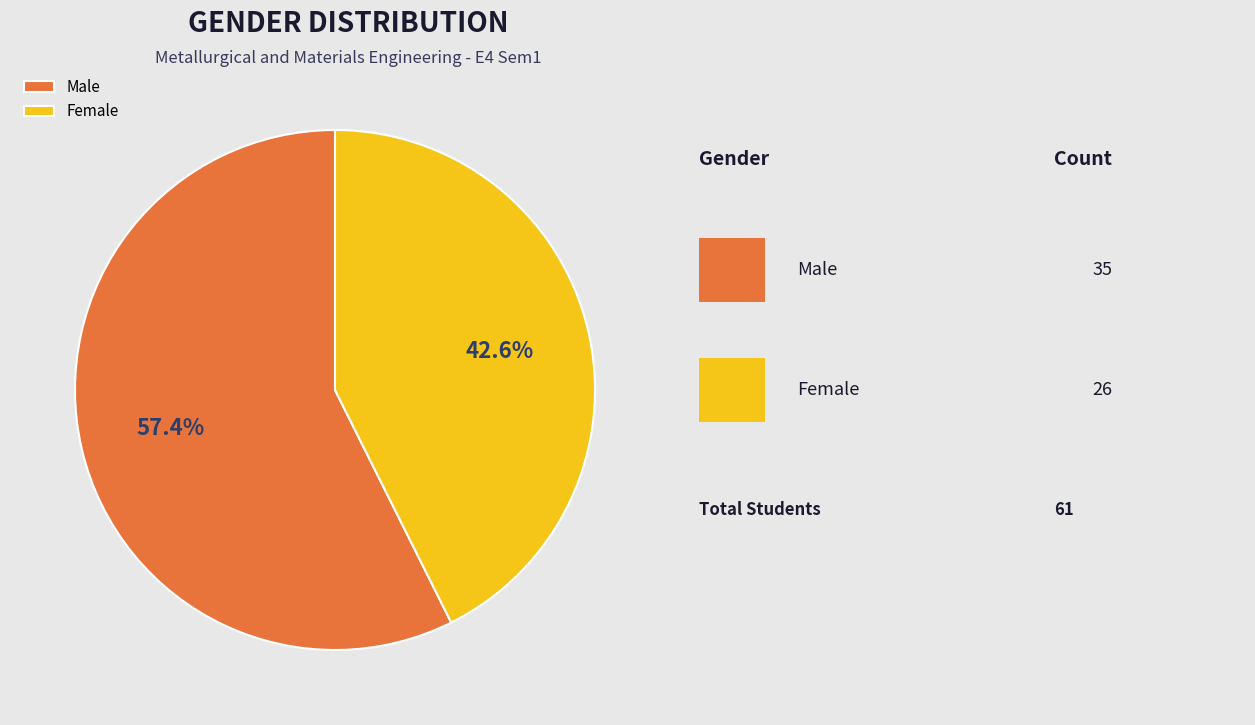

Is it true that Female is 43% of the pie?

True